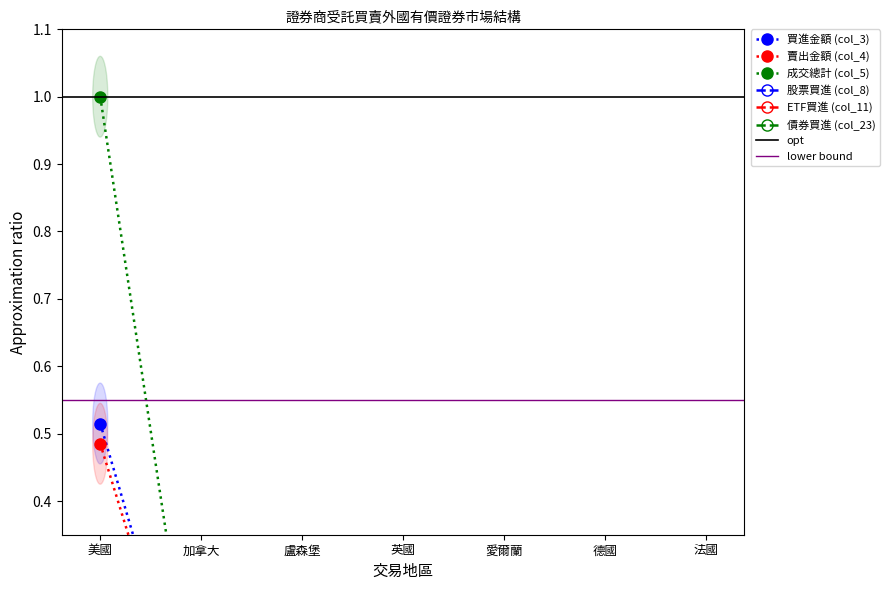

Where is 股票買進 (col_8) nearest to the value 0?

盧森堡